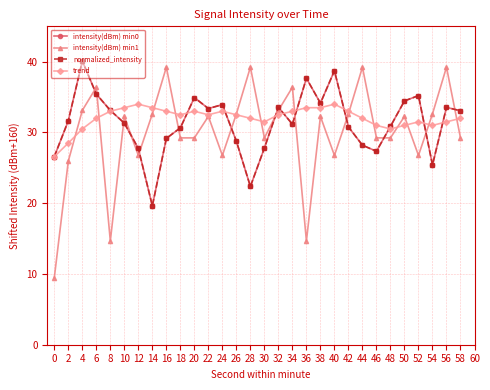

Is the value of intensity(dBm) min0 at 34 greater than the value of intensity(dBm) min1 at 16?

No